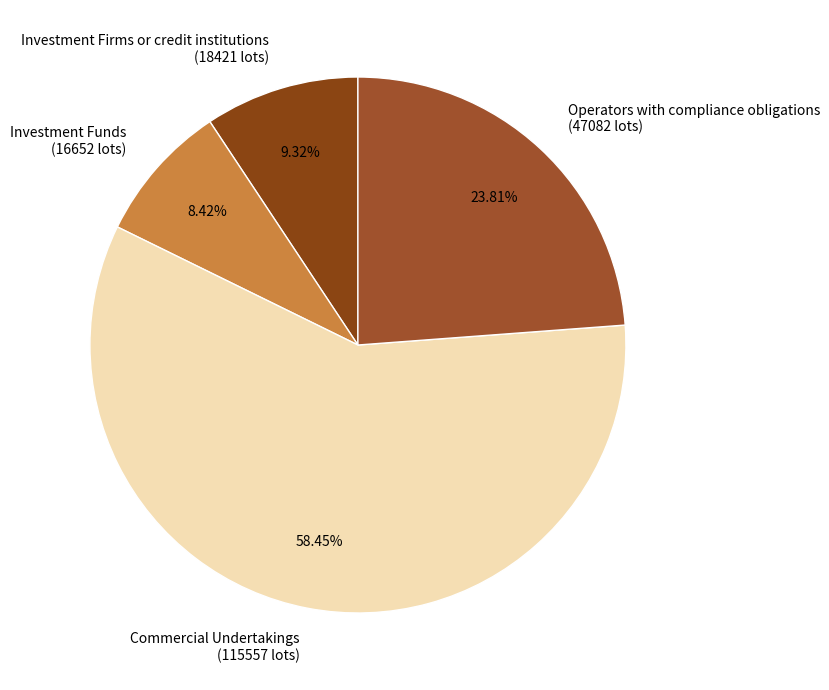

Rank the categories by value from highest to lowest.

Commercial Undertakings (115557 lots), Operators with compliance obligations (47082 lots), Investment Firms or credit institutions (18421 lots), Investment Funds (16652 lots)